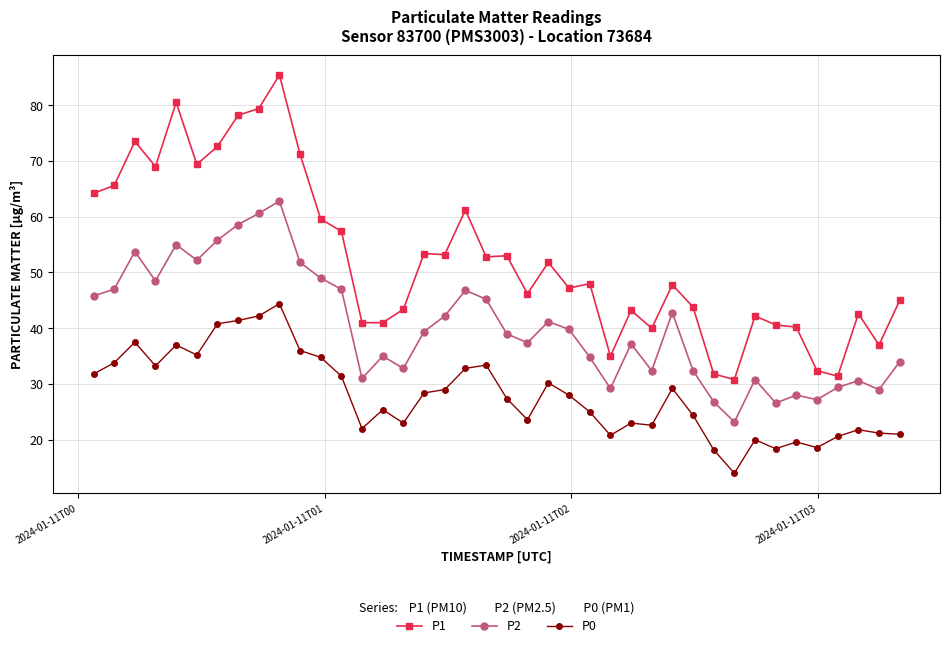

True or false: P1 has more than 0 points higher than both neighbors.

True